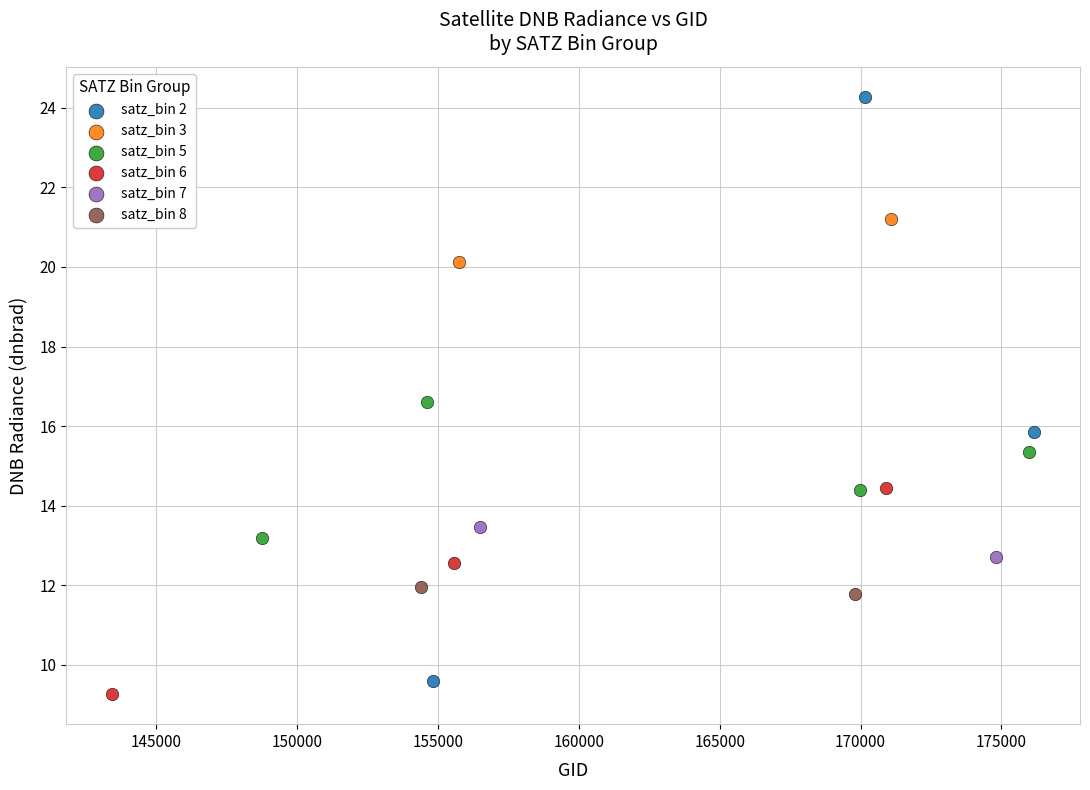

What are all the series names shown in the legend?

satz_bin 2, satz_bin 3, satz_bin 5, satz_bin 6, satz_bin 7, satz_bin 8